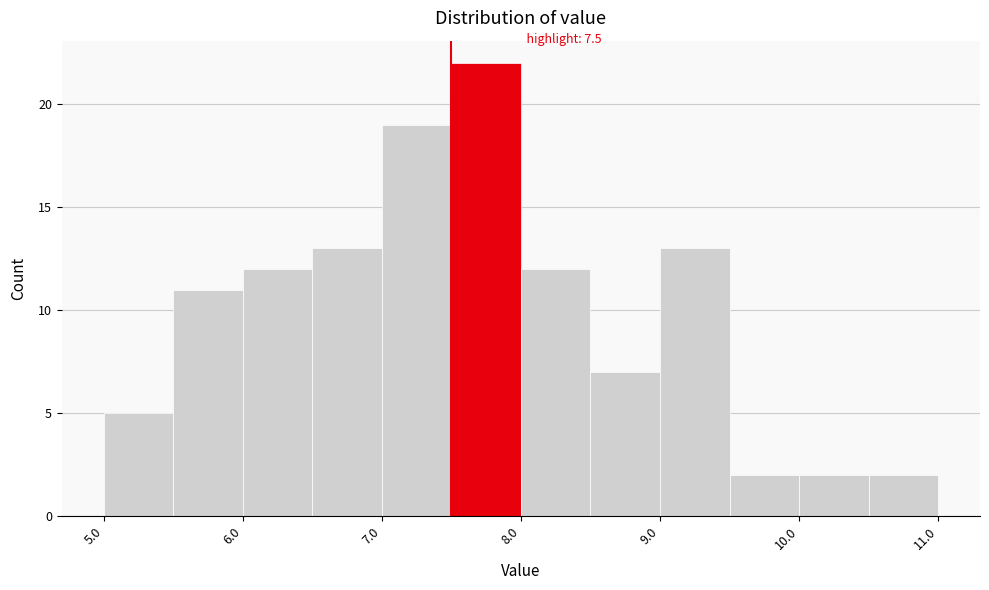

Over which range of the x-axis is the bar tallest?

7.5 to 8.0